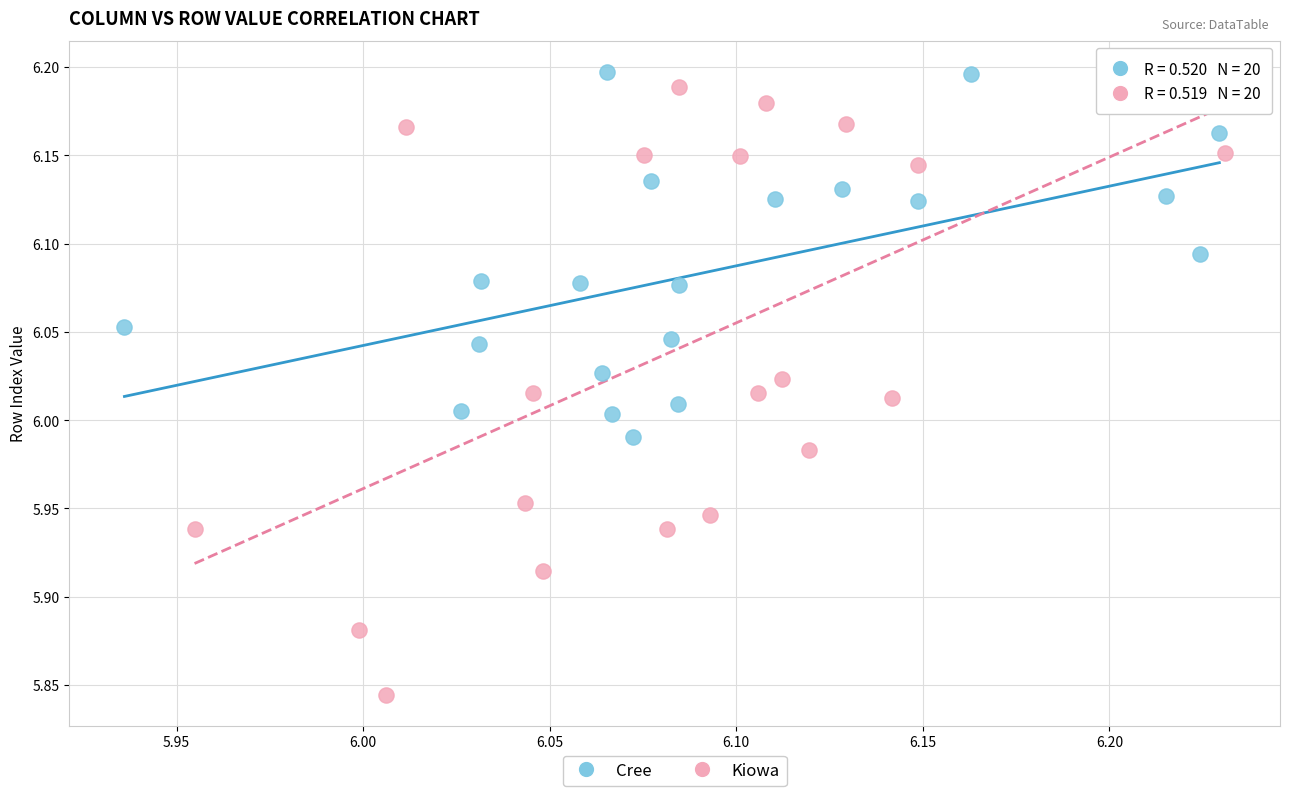

Which series reaches the minimum Y coordinate?

Kiowa